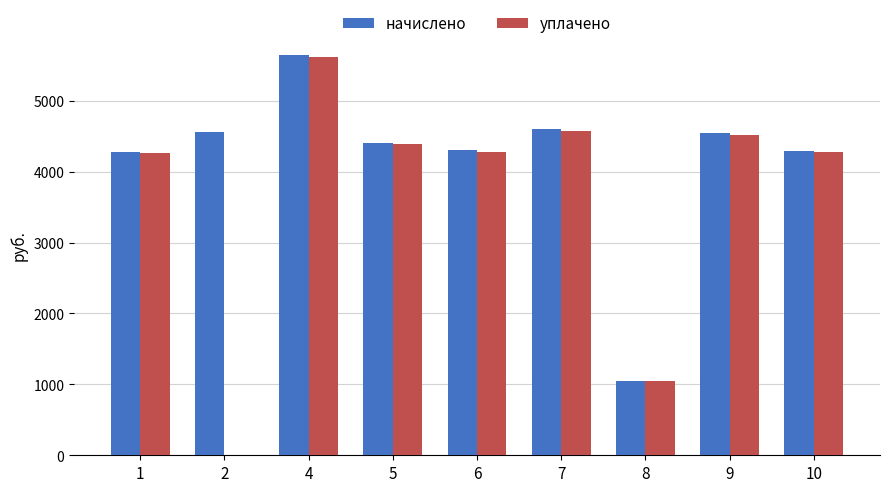

What is the maximum value shown in the chart?

5643.8